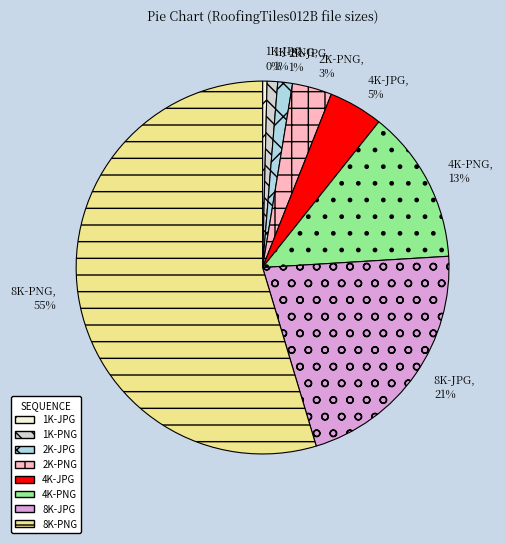

What percentage is the 2K-PNG slice, to the nearest percent?

3%